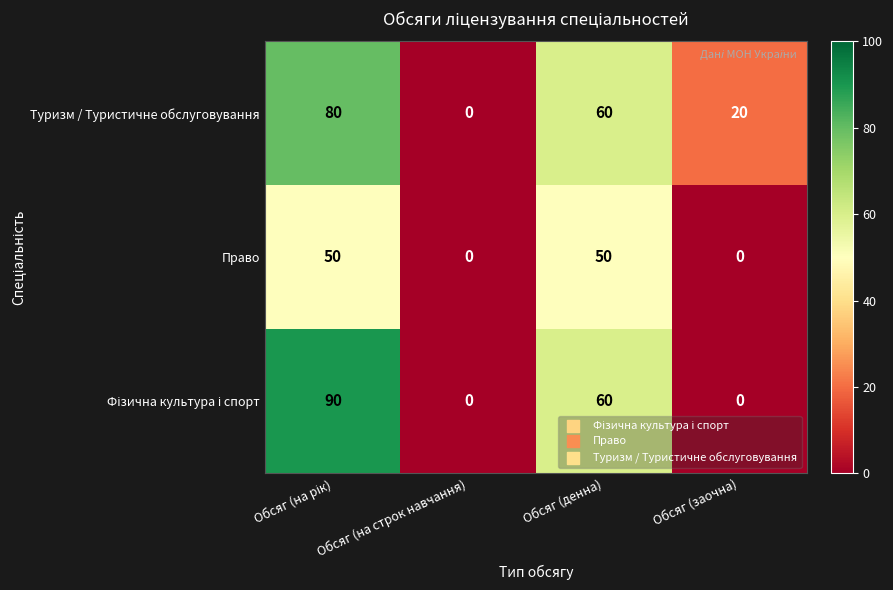

Which series changed the most between Обсяг (на строк навчання) and Обсяг (заочна)?

Туризм / Туристичне обслуговування